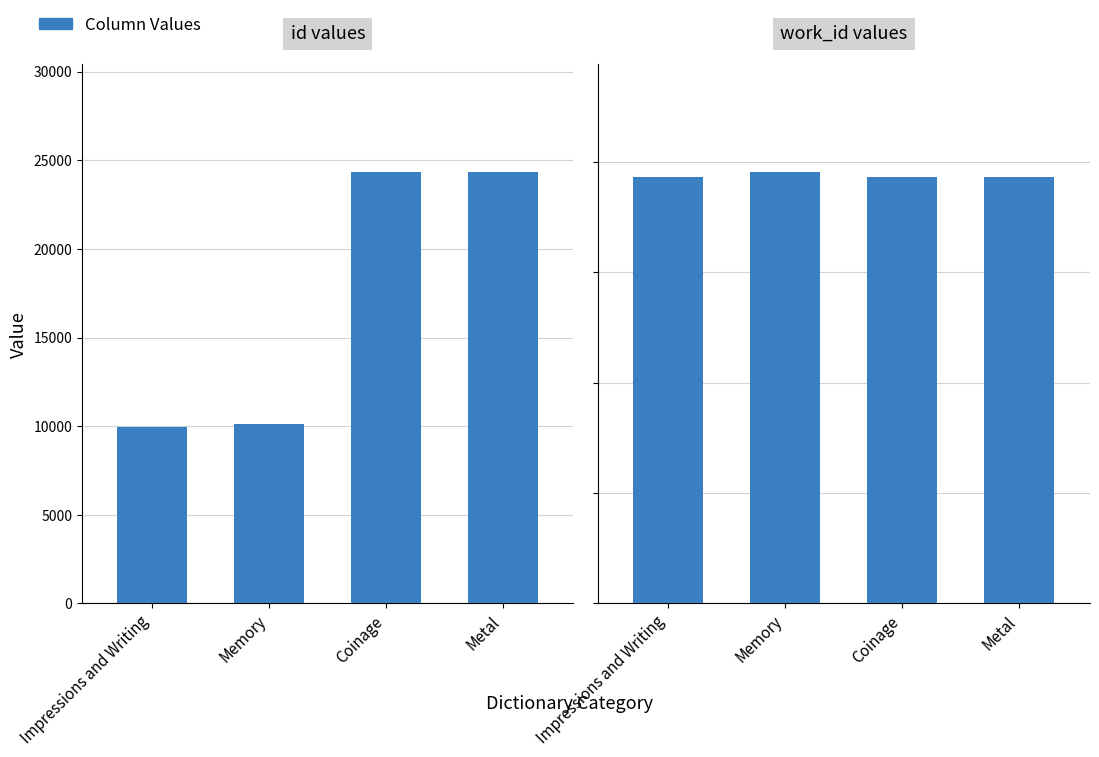

Where does the id series first go above 24311?

Metal